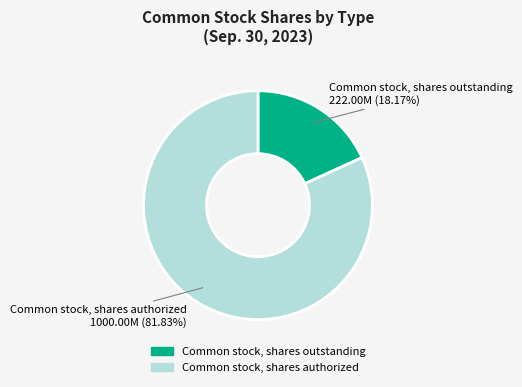

Rank the categories by value from lowest to highest.

Common stock, shares outstanding, Common stock, shares authorized